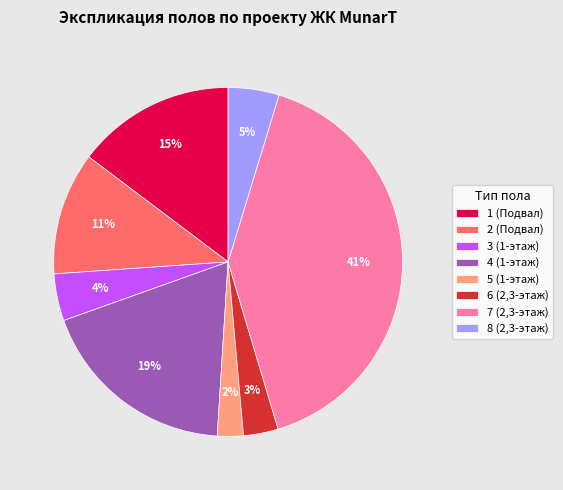

How many slices are in this pie chart?

8